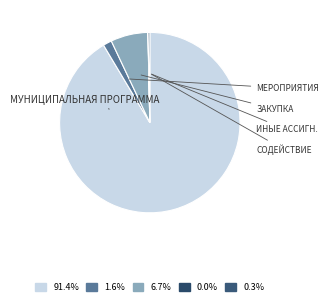

Which slice is the largest?

Муниципальная программа